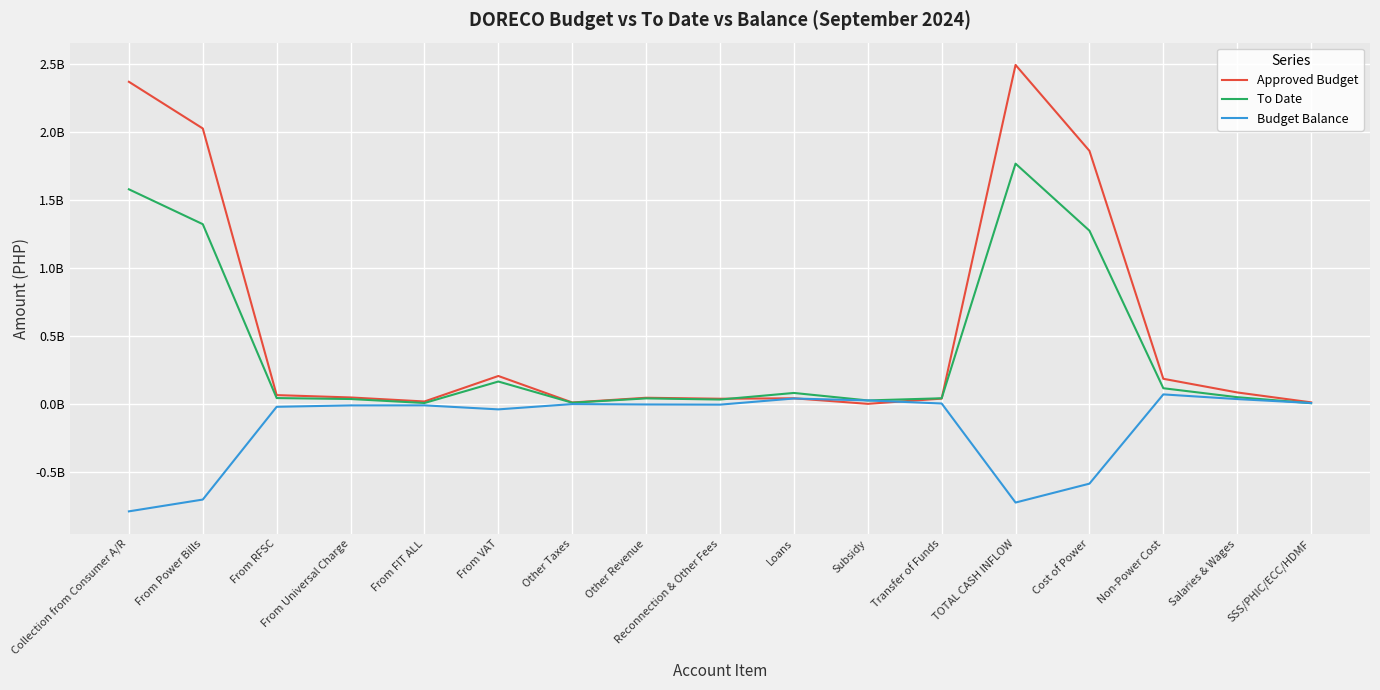

Reading left to right, what are all the values shown in this chart?

Approved Budget: Collection from Consumer A/R=2366644246.0	From Power Bills=2023627626.0	From RFSC=64102010.0	From Universal Charge=46902075.0	From FIT ALL=17326092.0	From VAT=204686443.0	Other Taxes=10000000.0	Other Revenue=44647560.0	Reconnection & Other Fees=37500000.0	Loans=40773157.0	Subsidy=0.0	Transfer of Funds=38387510.0	TOTAL CASH INFLOW=2490452473.0	Cost of Power=1859111443.0	Non-Power Cost=184076663.0	Salaries & Wages=83725484.0	SSS/PHIC/ECC/HDMF=10913895.0
To Date: Collection from Consumer A/R=1576516025.3	From Power Bills=1320244384.2	From RFSC=42410026.1	From Universal Charge=35458255.9	From FIT ALL=6160159.1	From VAT=163976691.8	Other Taxes=8266508.2	Other Revenue=40095496.6	Reconnection & Other Fees=31614195.1	Loans=80000000.0	Subsidy=24948131.6	Transfer of Funds=40940134.0	TOTAL CASH INFLOW=1765086307.1	Cost of Power=1272560751.4	Non-Power Cost=114682273.1	Salaries & Wages=48836804.4	SSS/PHIC/ECC/HDMF=4781484.9
Budget Balance: Collection from Consumer A/R=-790128220.7	From Power Bills=-703383241.8	From RFSC=-21691983.9	From Universal Charge=-11443819.1	From FIT ALL=-11165932.9	From VAT=-40709751.2	Other Taxes=-1733491.8	Other Revenue=-4552063.3	Reconnection & Other Fees=-5885804.9	Loans=39226843.0	Subsidy=24948131.6	Transfer of Funds=2552624.0	TOTAL CASH INFLOW=-725366165.9	Cost of Power=-586550691.6	Non-Power Cost=69394389.9	Salaries & Wages=34888679.6	SSS/PHIC/ECC/HDMF=6132410.1